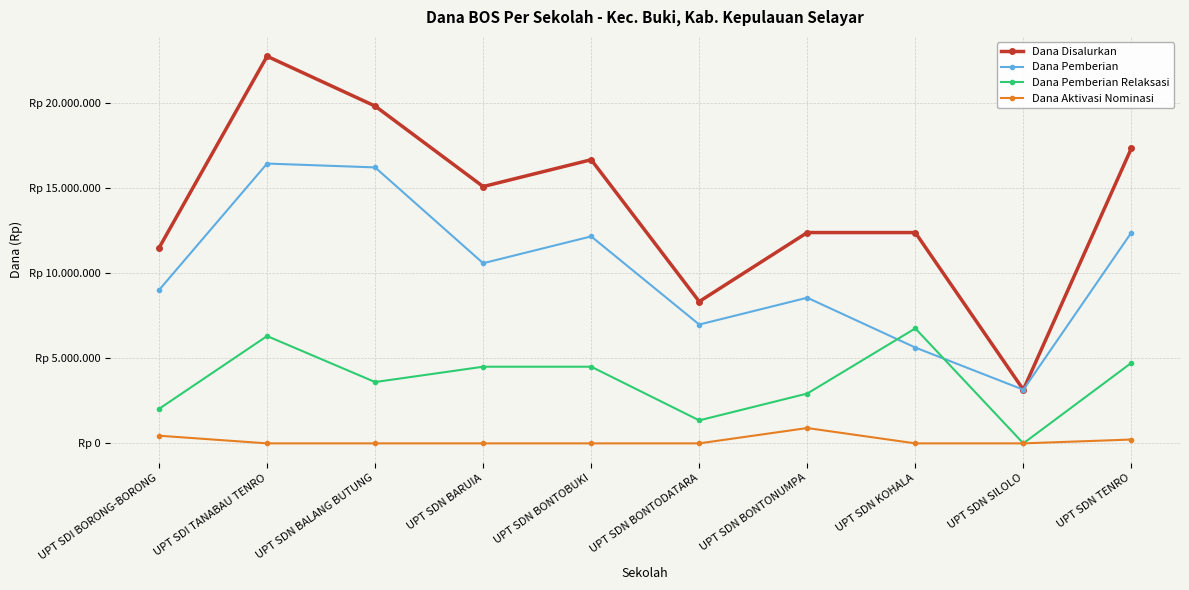

Does the chart have visible grid lines?

Yes